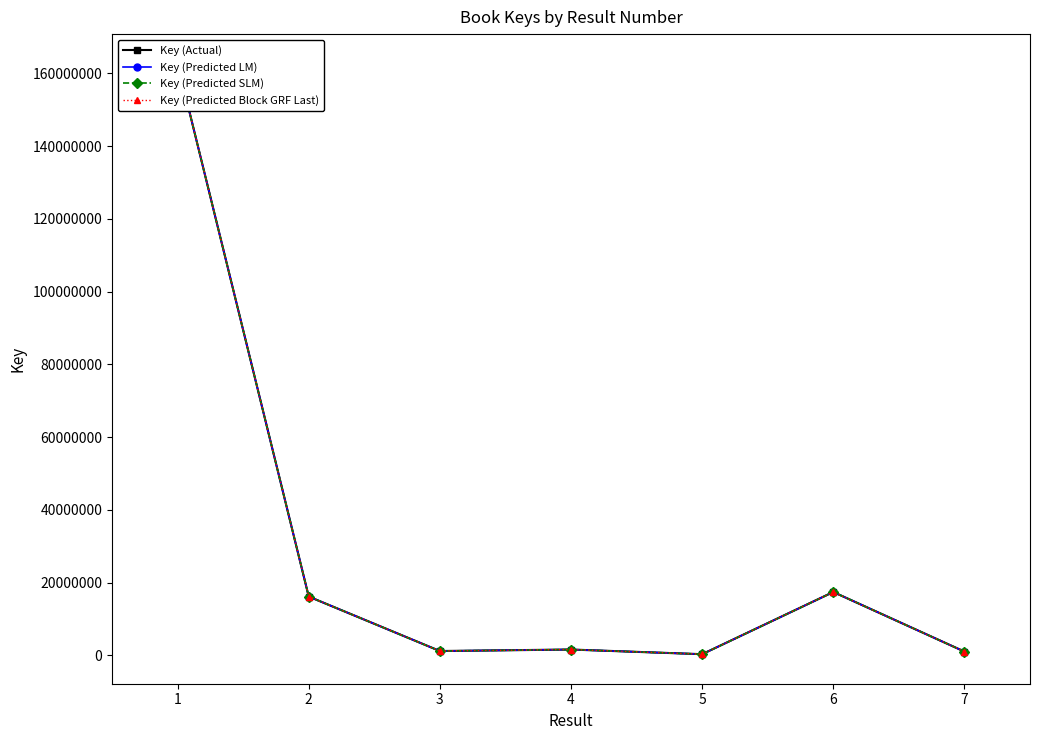

Which label corresponds to the largest value in the chart?

1